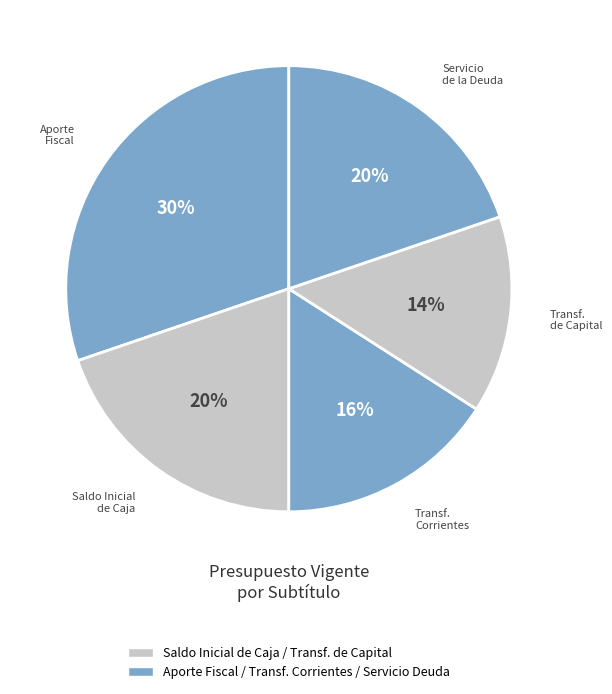

Count the number of slices in the pie.

5